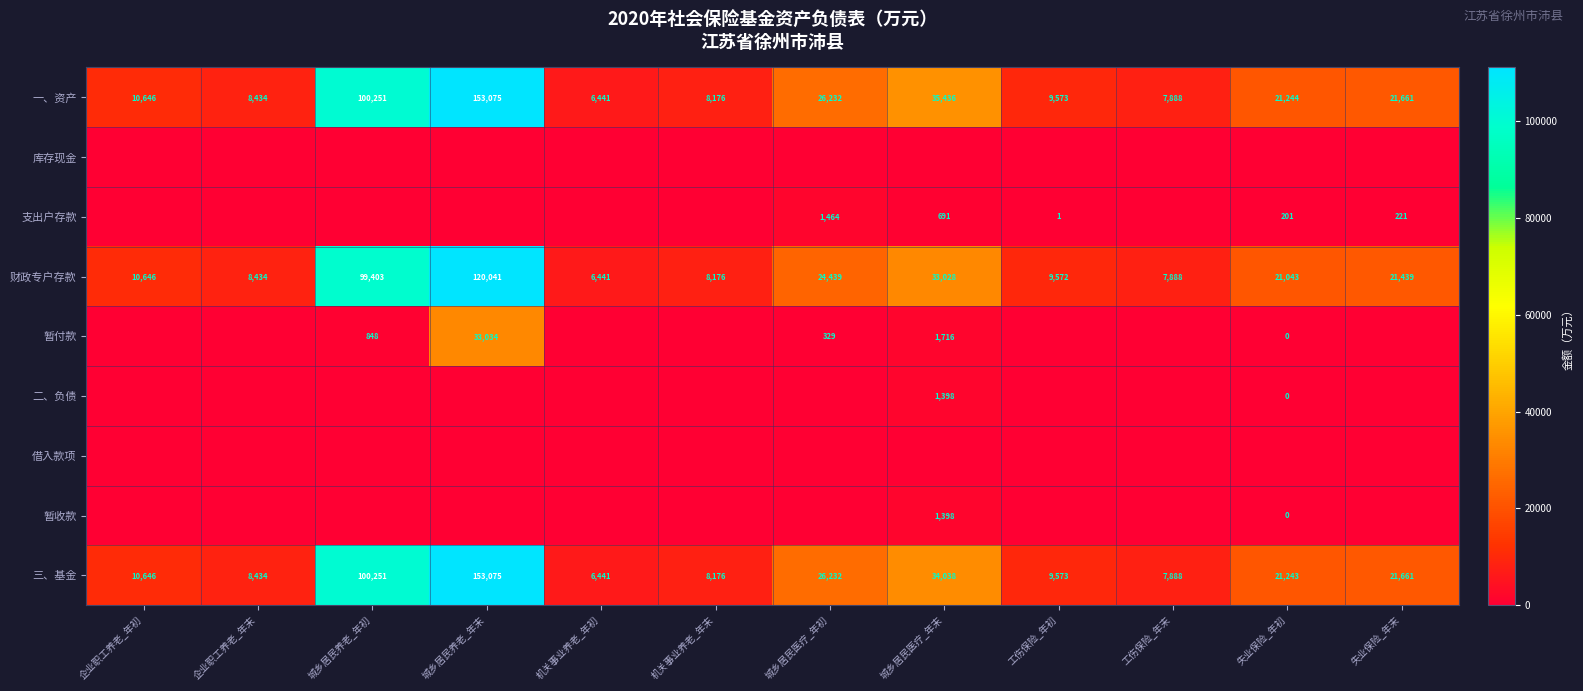

The 三、基金 series shows 26232 at 城乡居民医疗_年初. True or false?

True